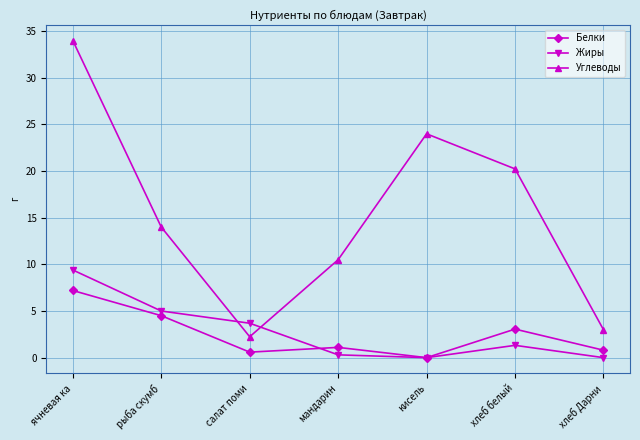

How many lines are shown in the chart?

3